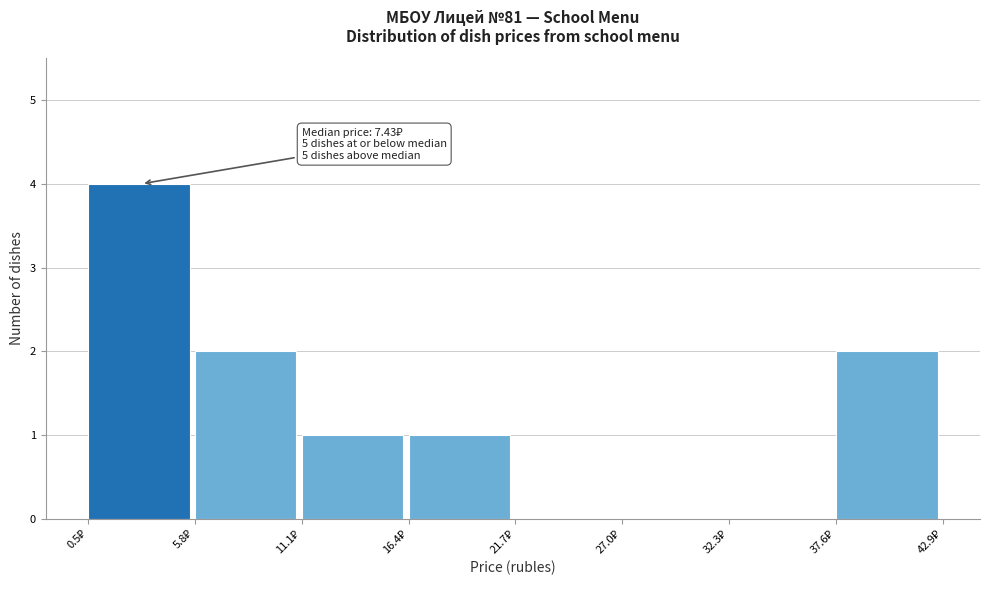

Over which range of the x-axis is the bar tallest?

1 to 6